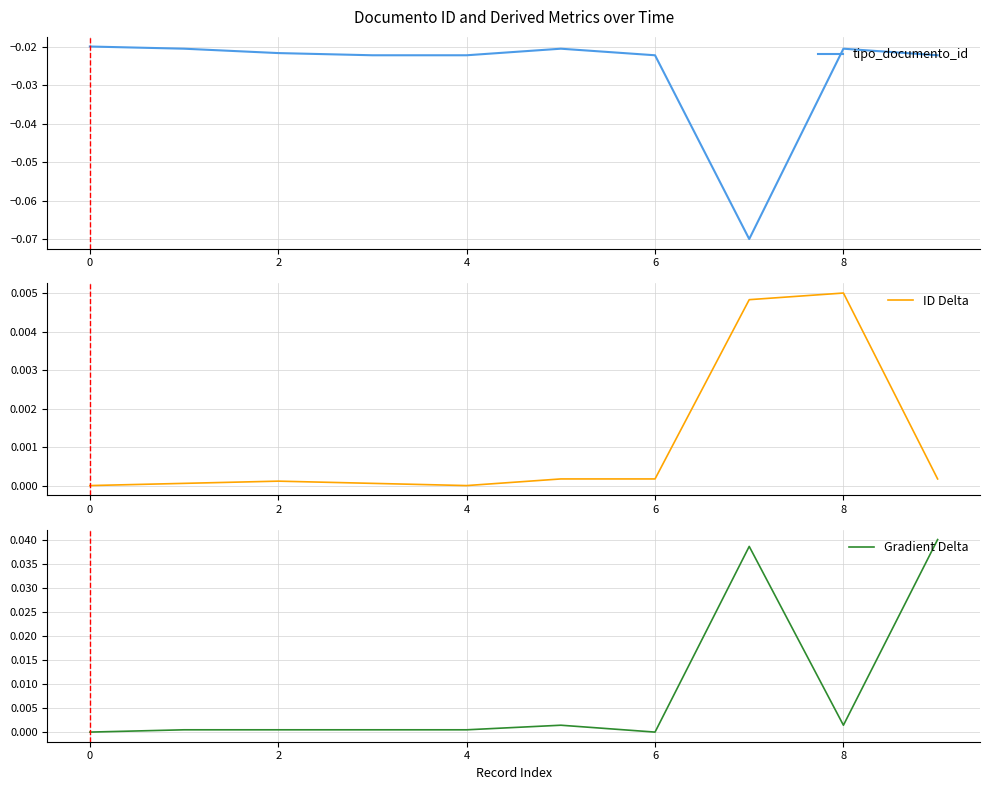

Is this an area chart (filled region under the line)?

No